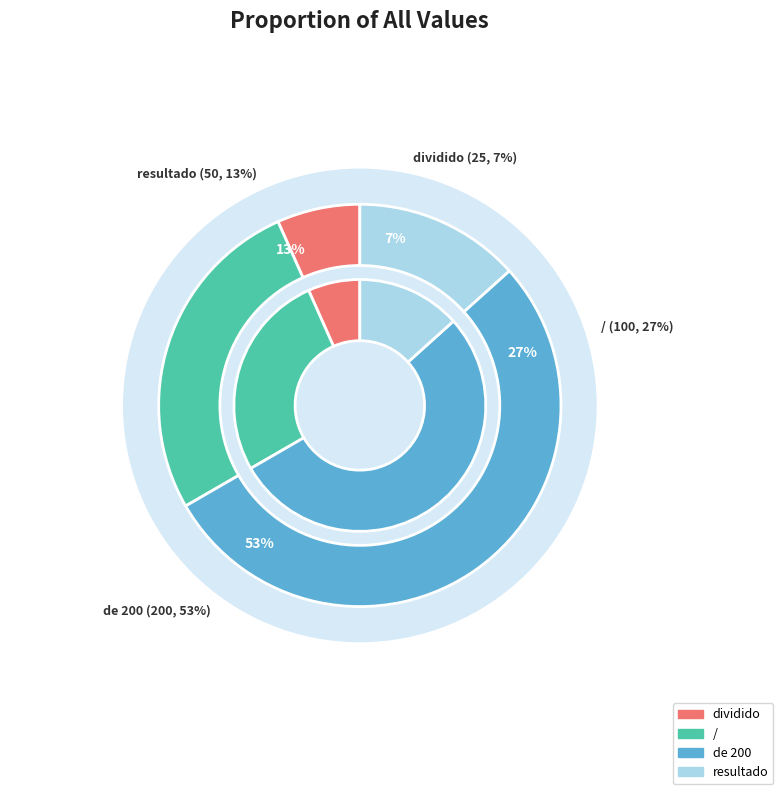

Which slice represents more than half of the pie?

de 200